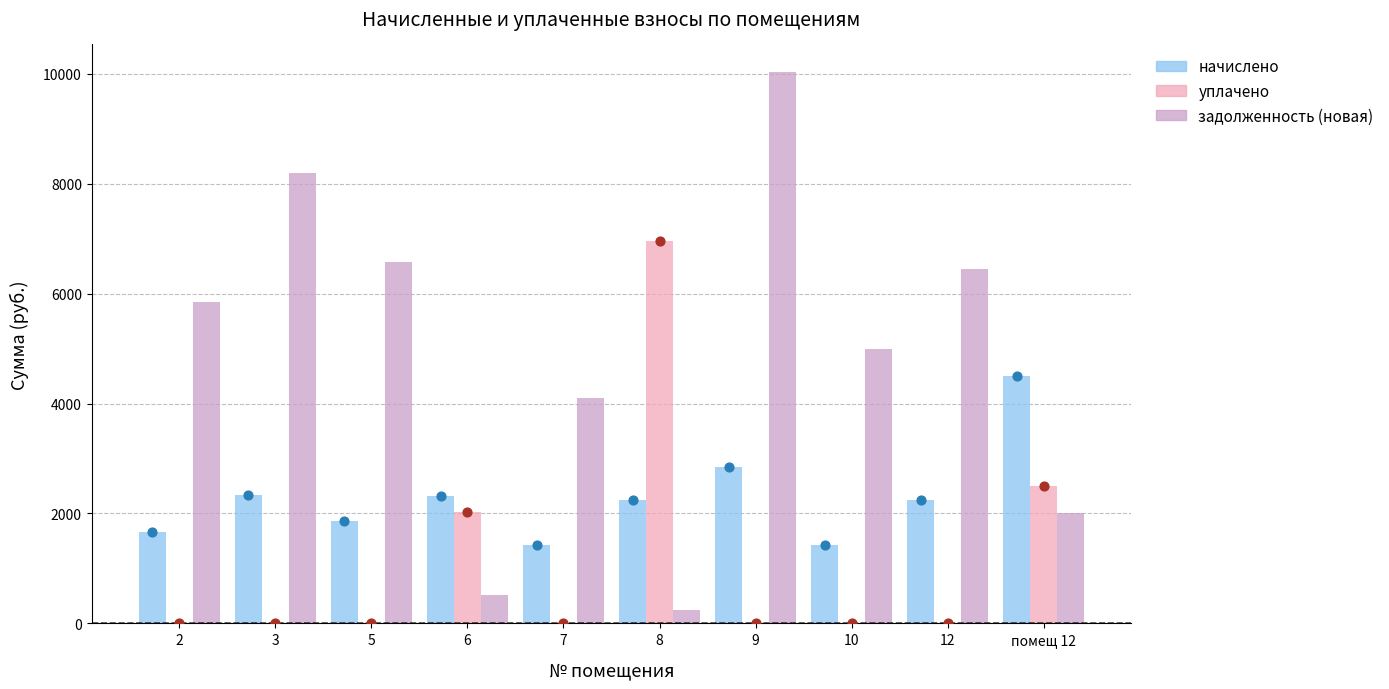

Is the value of уплачено at помещ 12 greater than the value of начислено at 7?

Yes